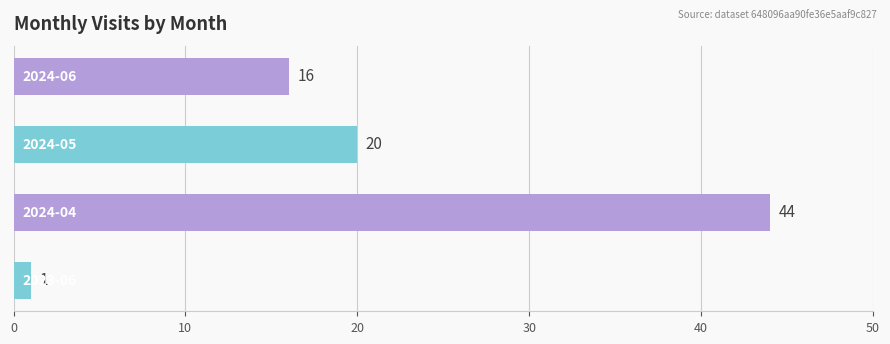

What is the greatest value displayed?

44